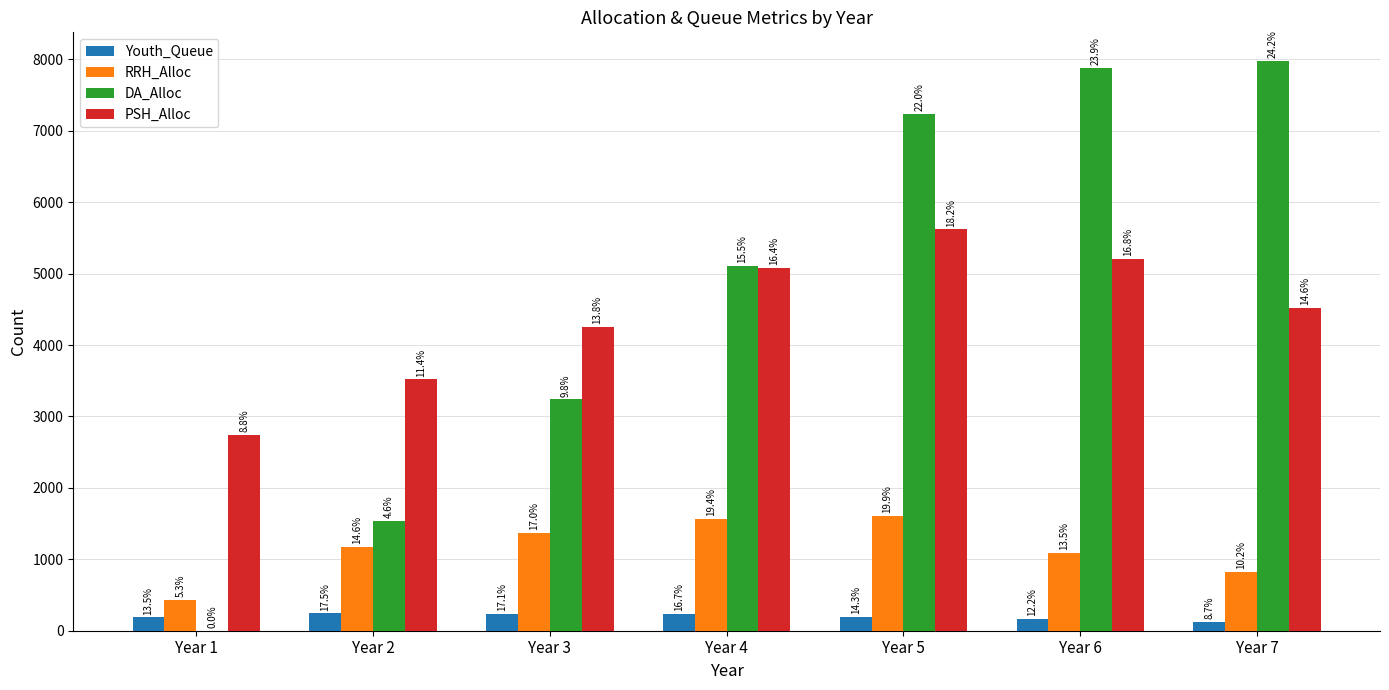

Rank the series by their maximum value, from highest to lowest.

DA_Alloc, PSH_Alloc, RRH_Alloc, Youth_Queue